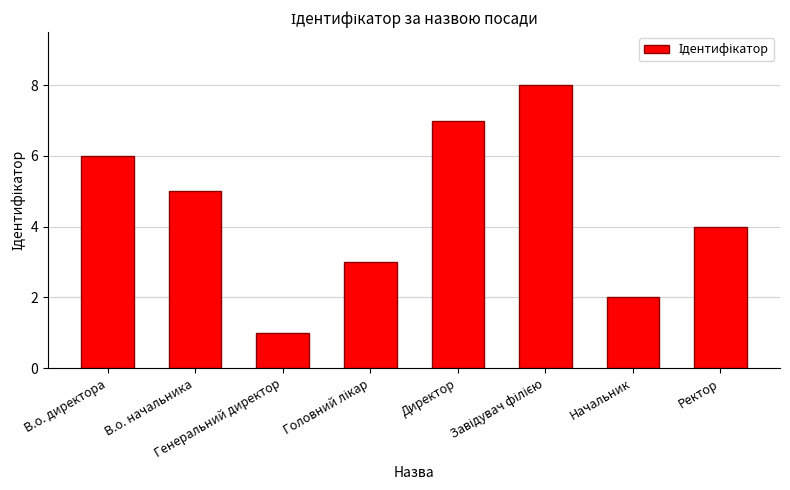

Reading left to right, what are all the values shown in this chart?

6	5	1	3	7	8	2	4